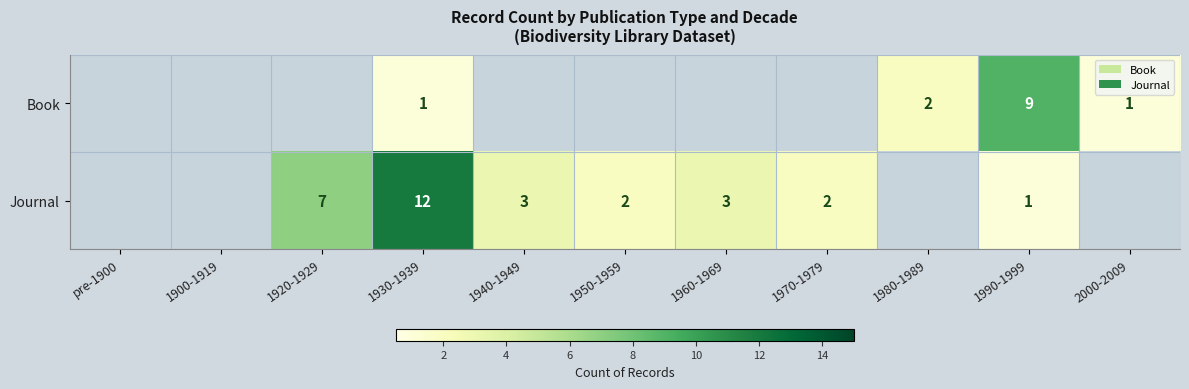

The value of Journal at 1960-1969 is 3. True or false?

True